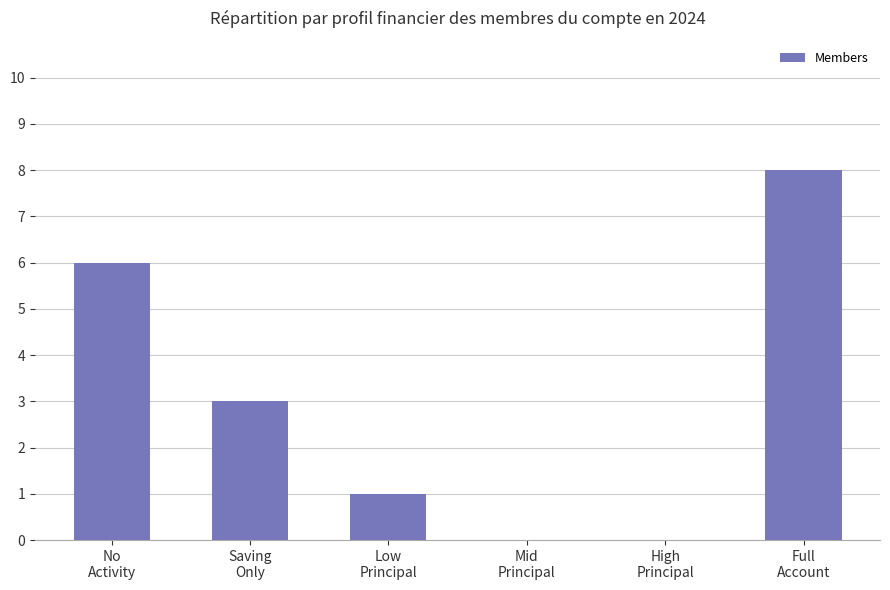

At which label does the data first exceed 3?

No
Activity